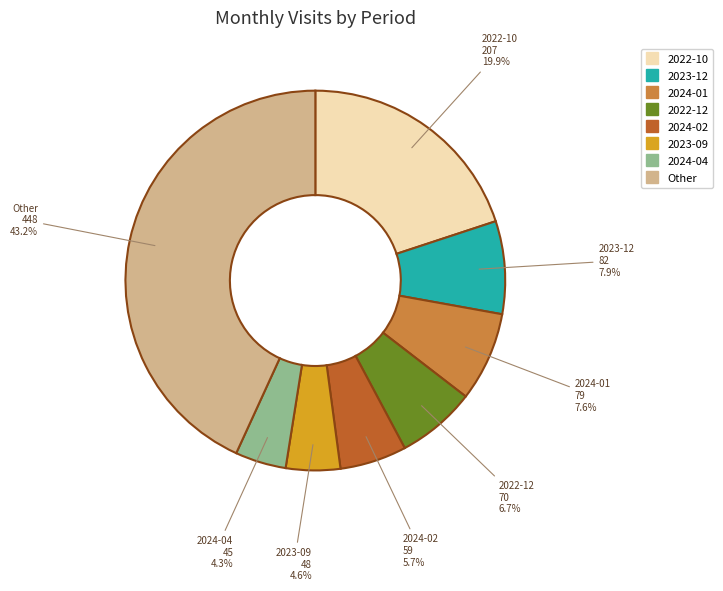

Is there a majority slice in this chart?

No